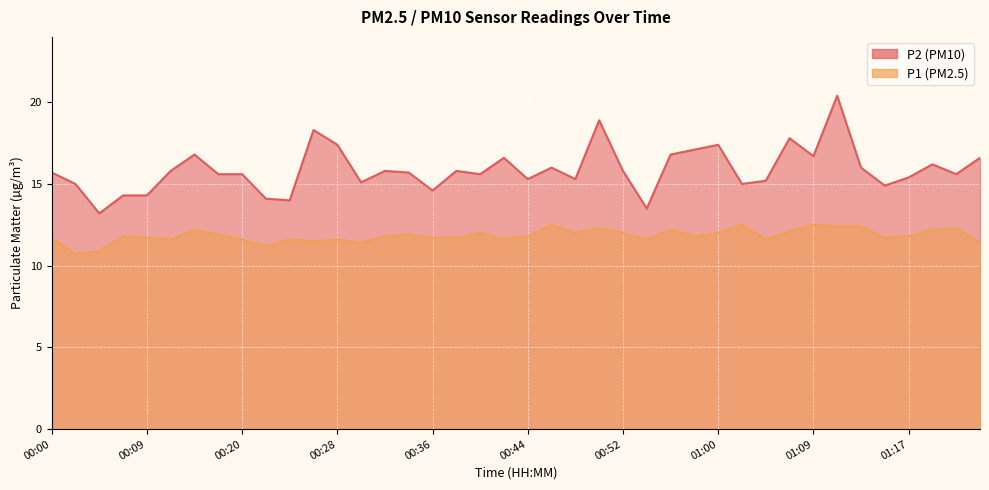

True or false: P2 and P1 intersect in this chart.

False